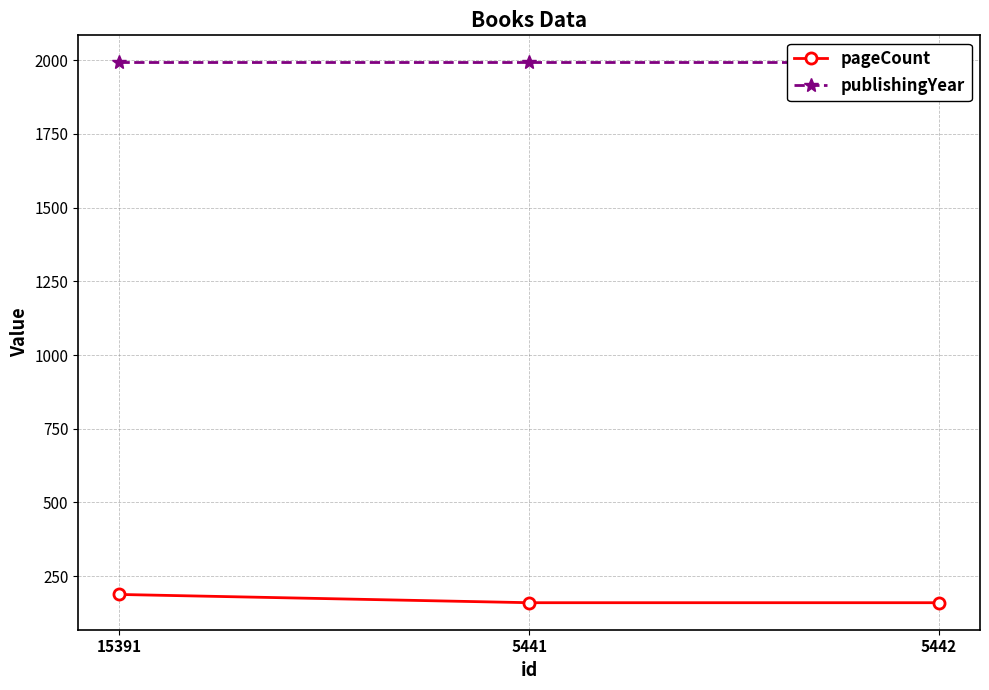

List the series in order of their peak value, highest first.

publishingYear, pageCount